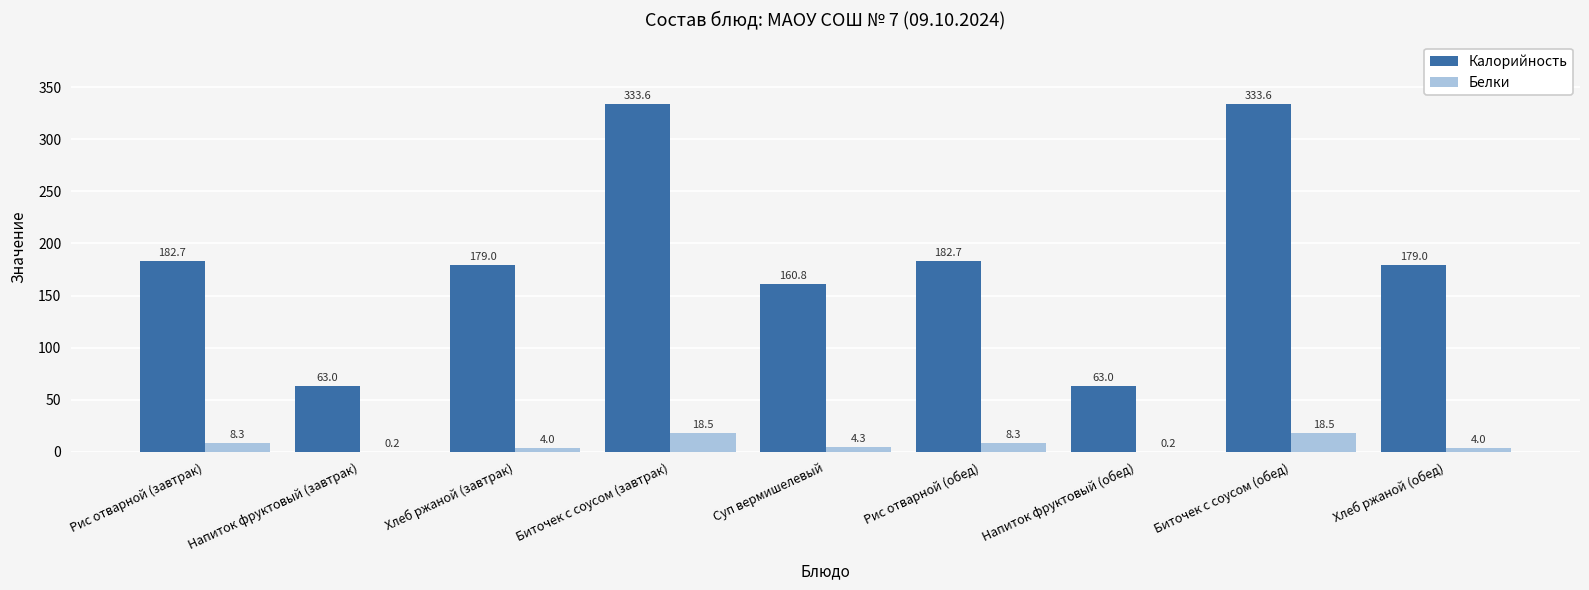

What are all the series names shown in the legend?

Калорийность, Белки